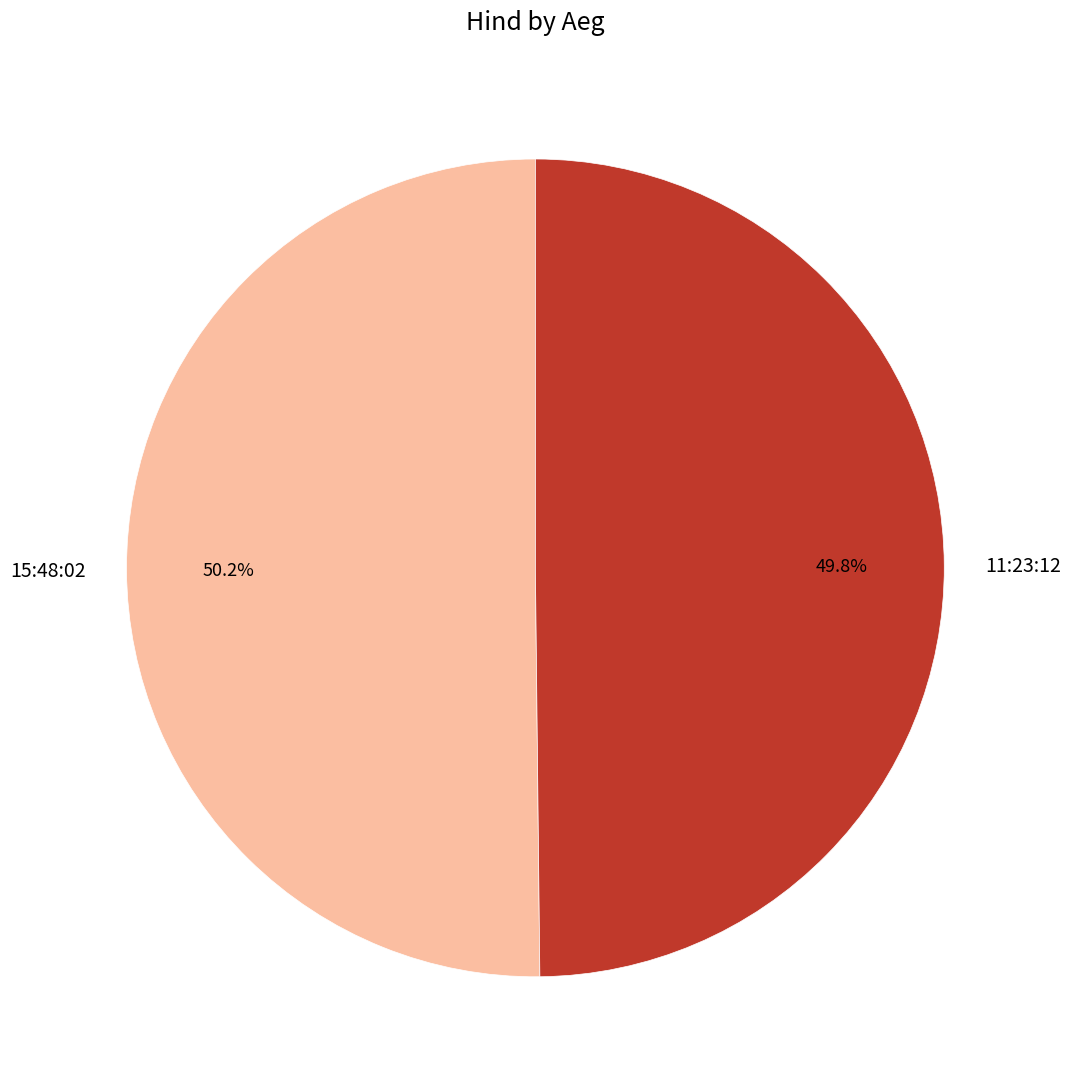

How much of the chart is everything except 15:48:02?

49.8%